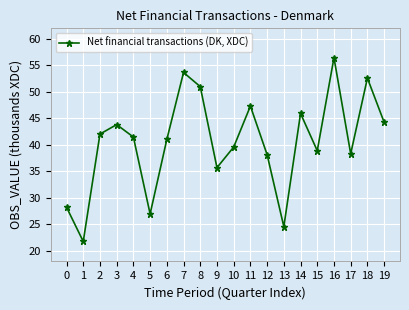

Reading right to left, extract all data points from this chart.

19=44280	18=52599	17=38328	16=56457	15=38895	14=45936	13=24569	12=38152	11=47325	10=39596	9=35706	8=51001	7=53669	6=41025	5=26976	4=41484	3=43831	2=42044	1=21773	0=28229